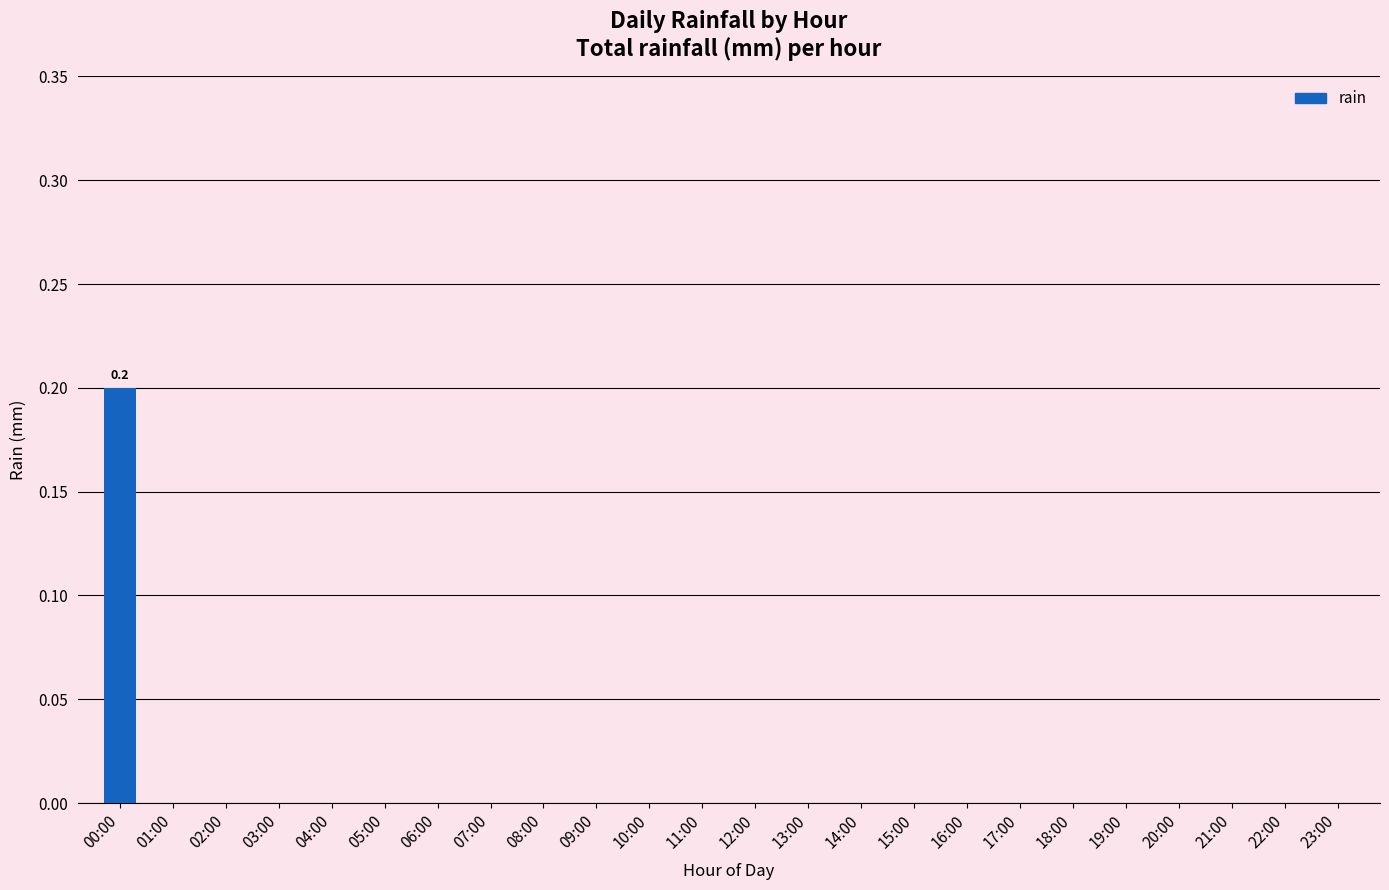

The value at 14:00 is 0.0. True or false?

True